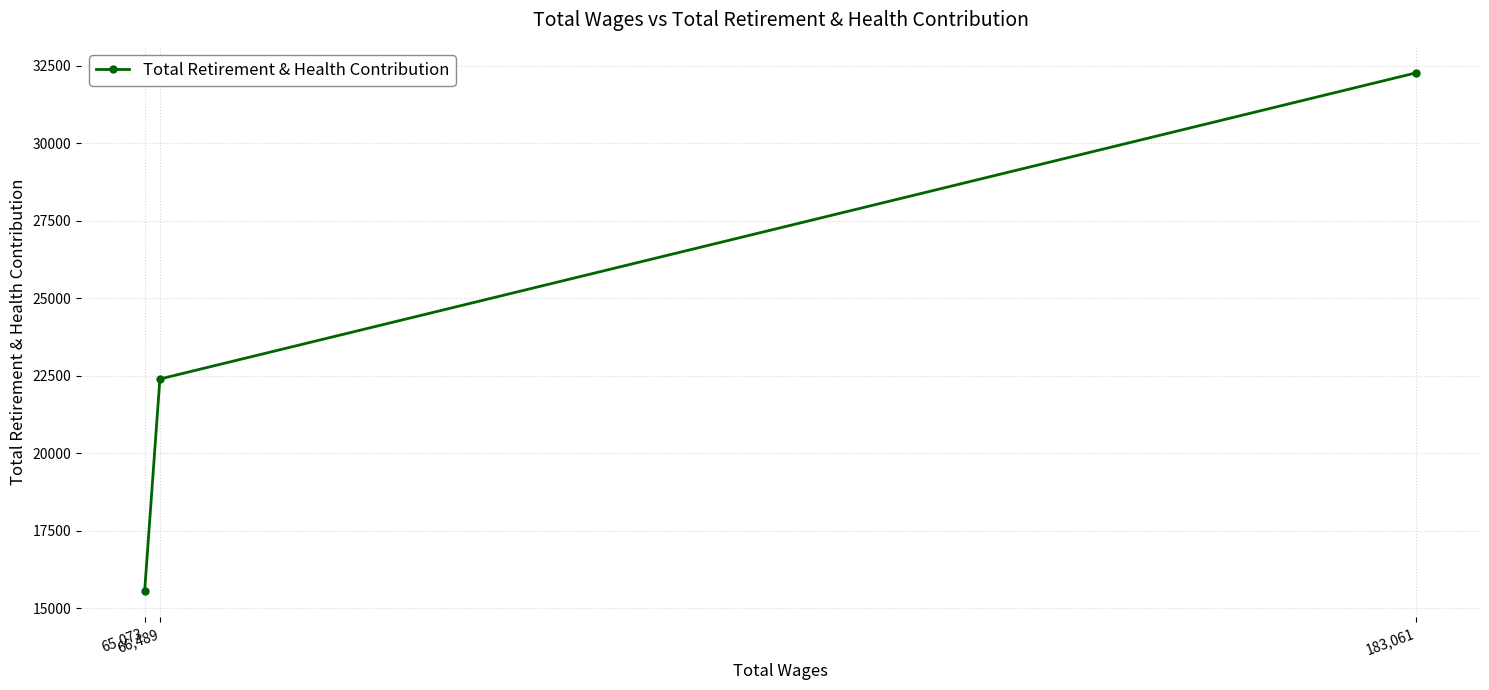

Does the chart have visible grid lines?

Yes